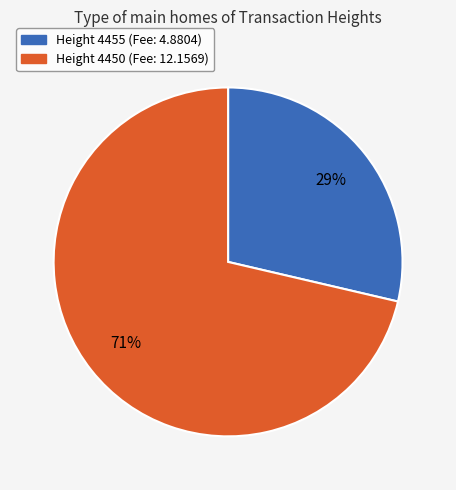

Is there a majority slice in this chart?

Yes